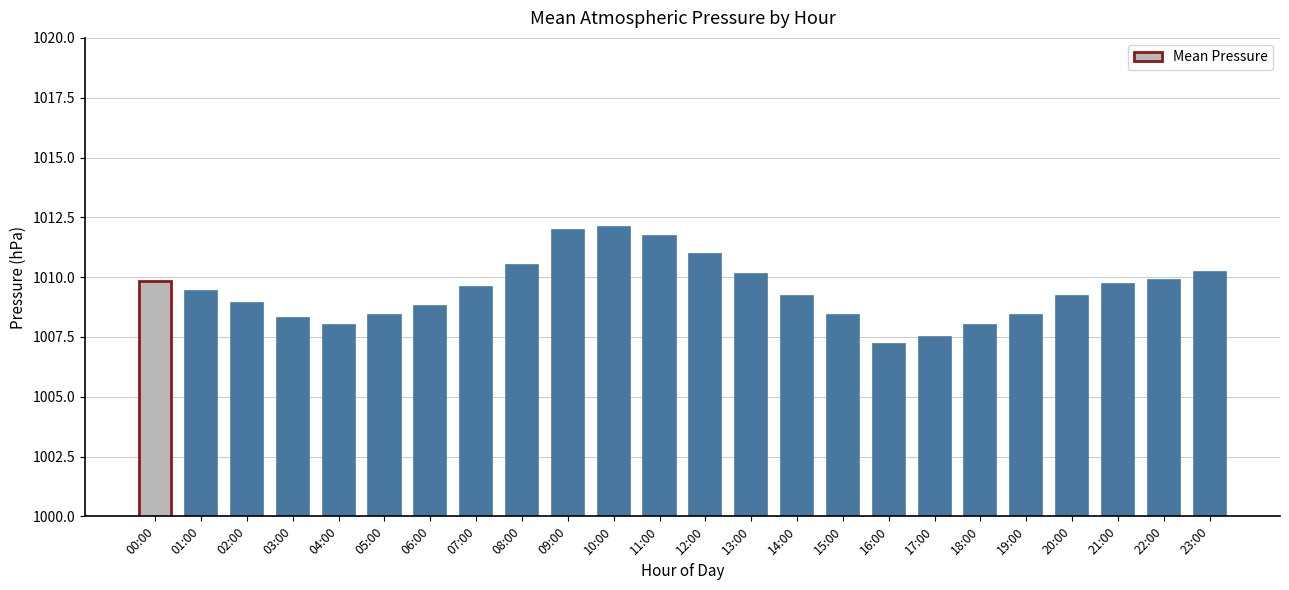

How many values are below 1009?

10